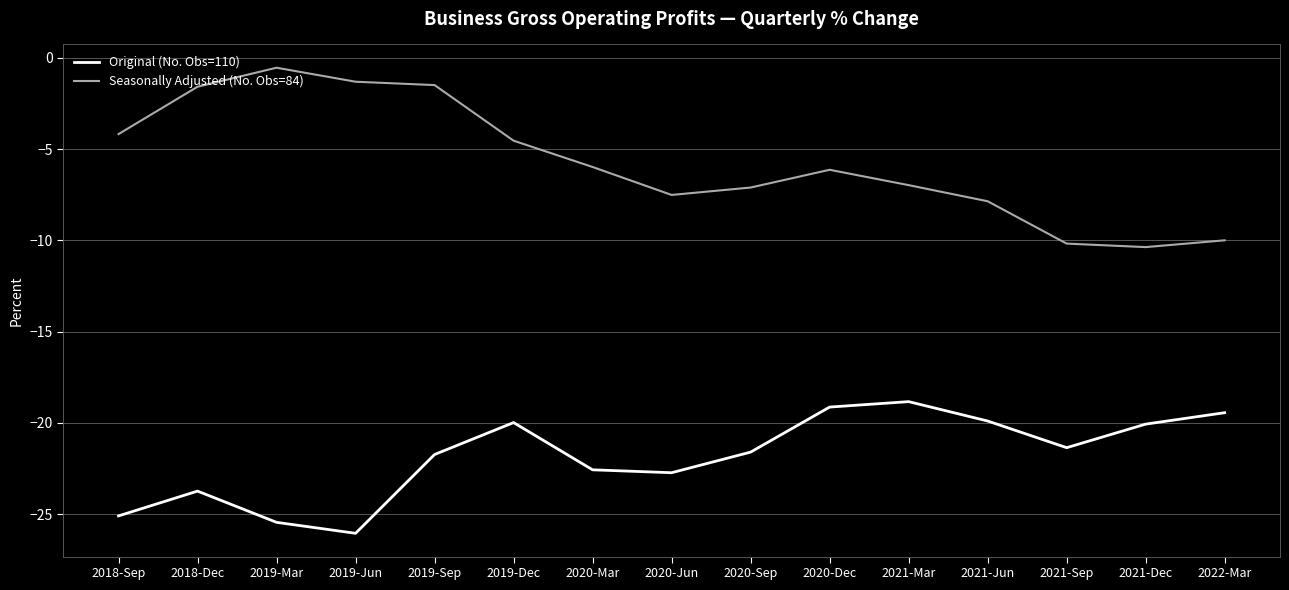

How many lines are shown in the chart?

2